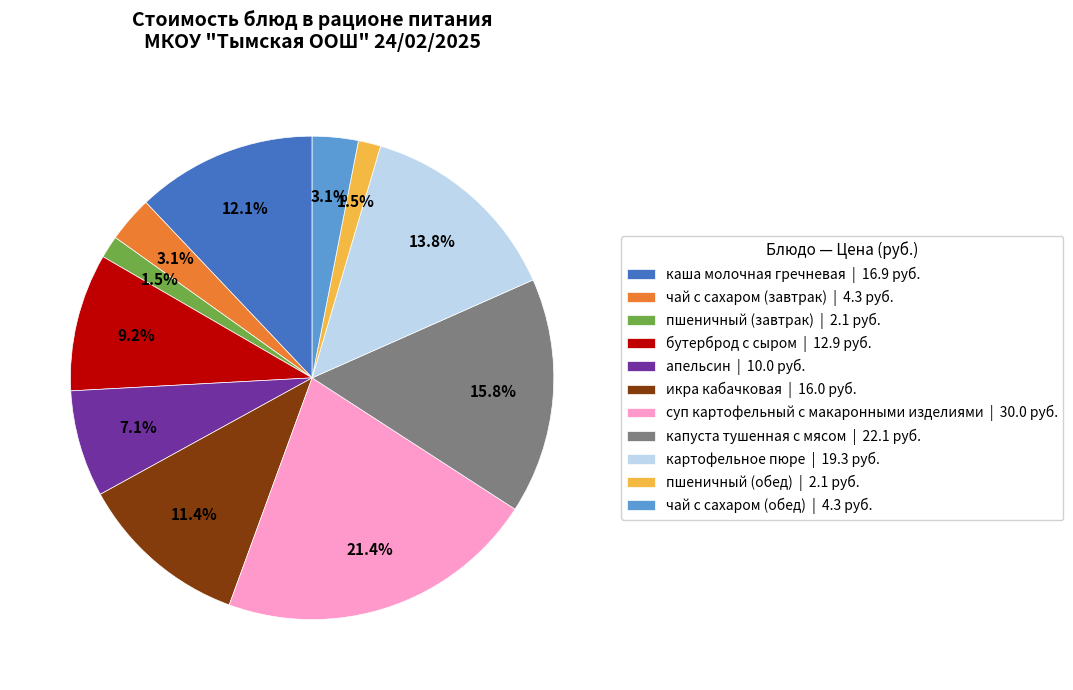

Combined, do пшеничный (обед) | 2.1 руб. and чай с сахаром (завтрак) | 4.3 руб. account for over 50%?

No